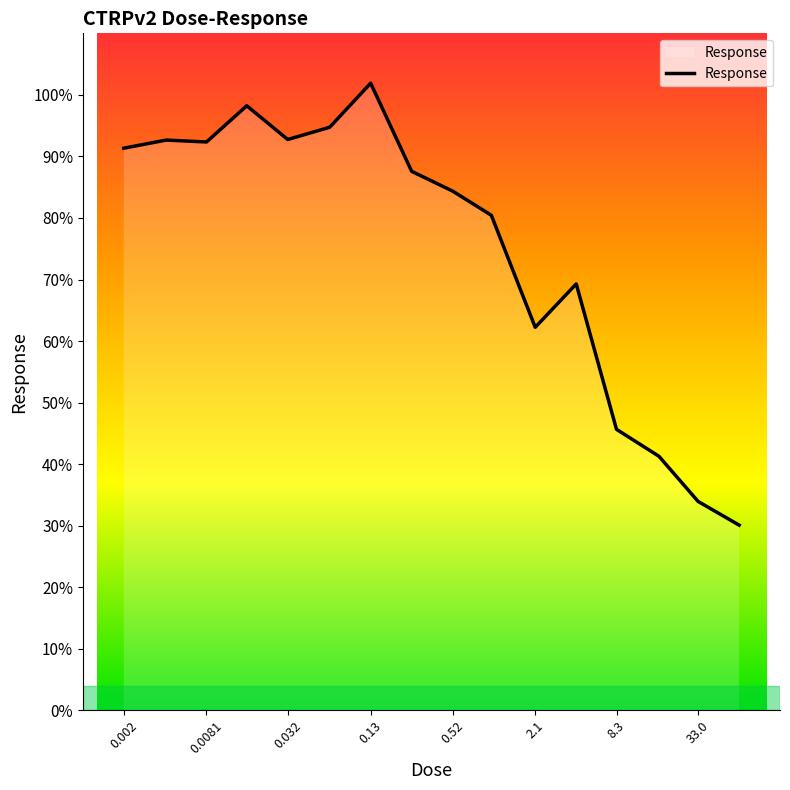

What is the difference between the maximum and minimum values?

71.8